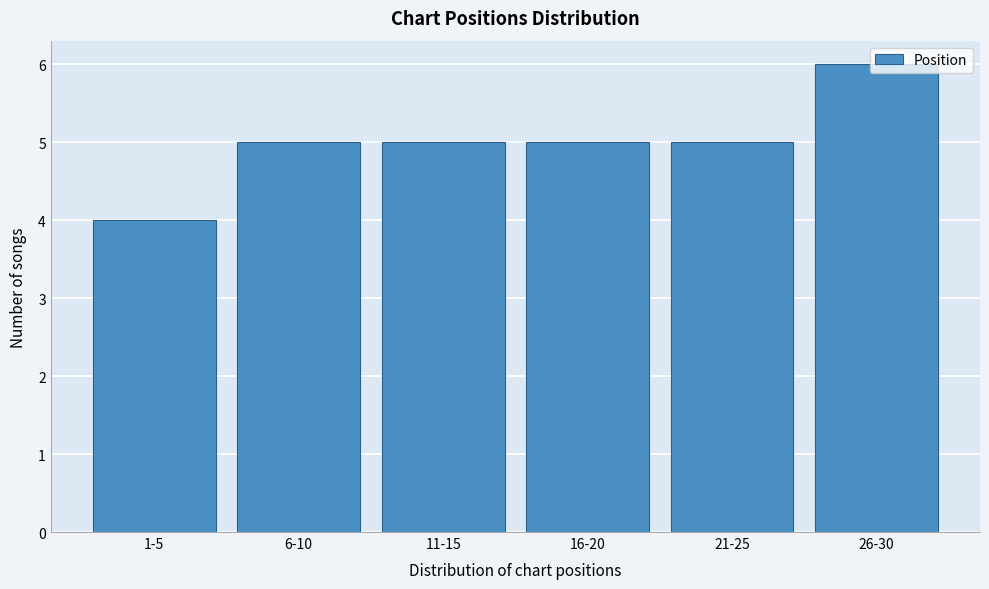

What is the average value?

5